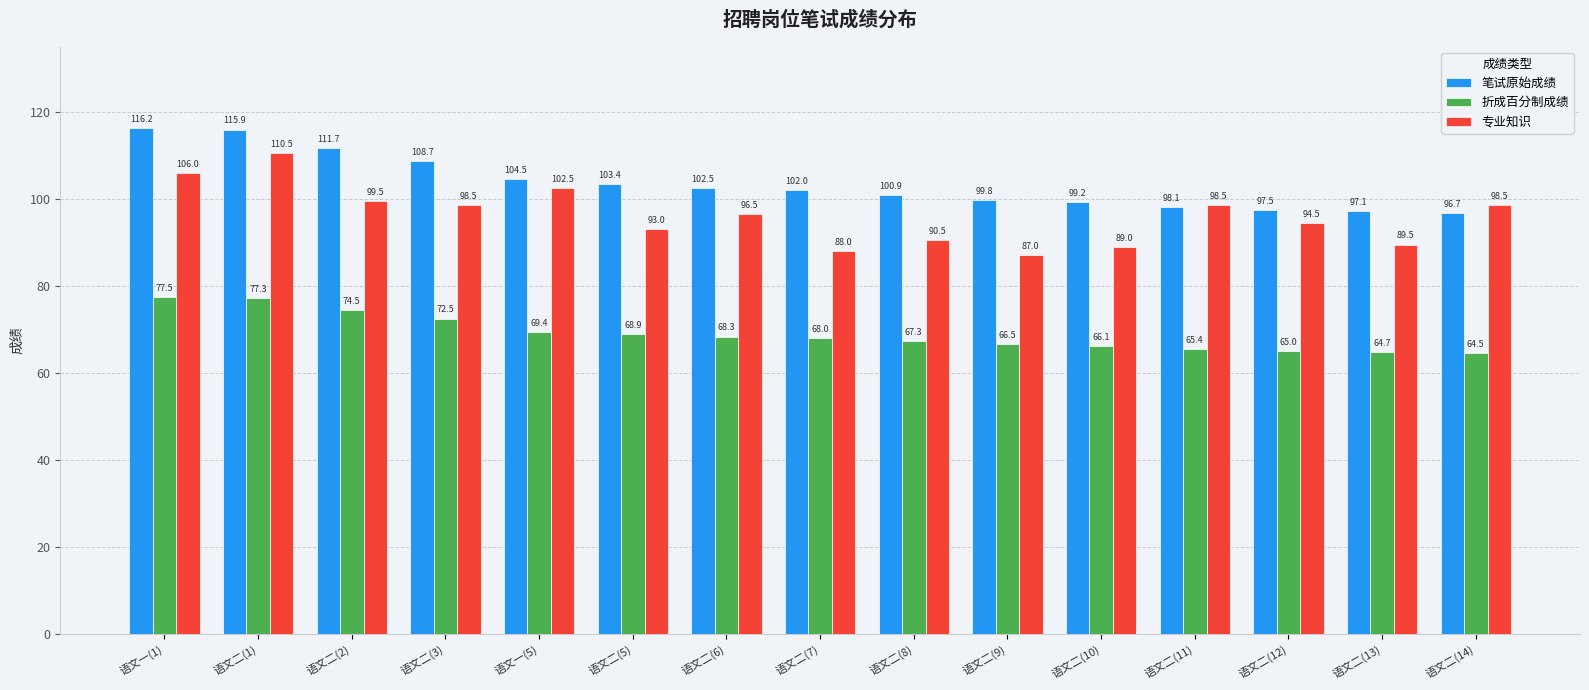

At 语文一(5), list the series in order from smallest to largest.

折成百分制成绩, 专业知识, 笔试原始成绩